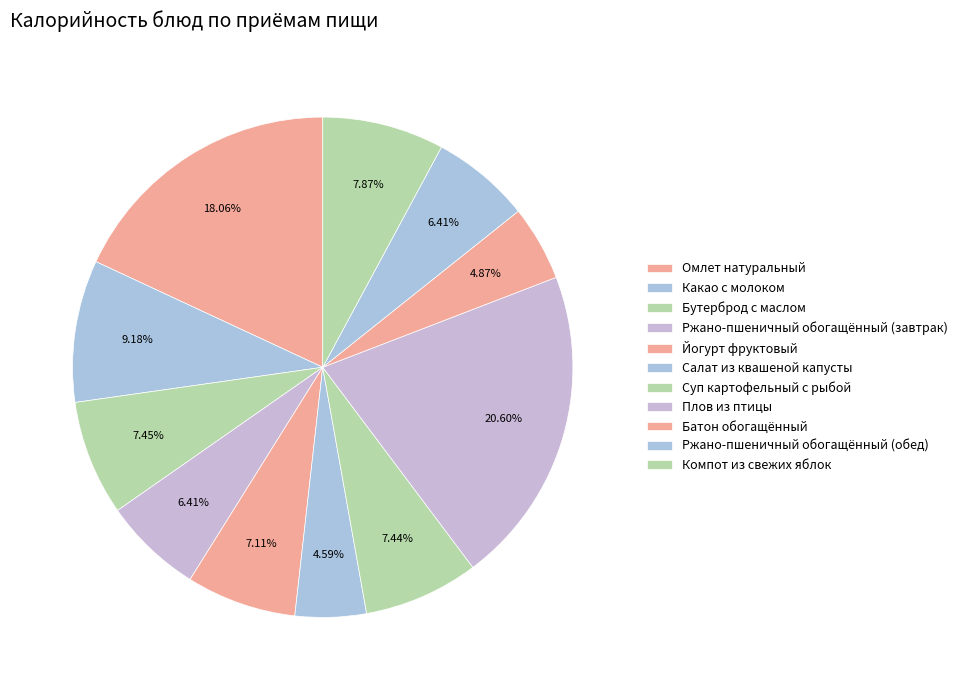

What percentage is the Суп картофельный с рыбой slice, to the nearest percent?

7%